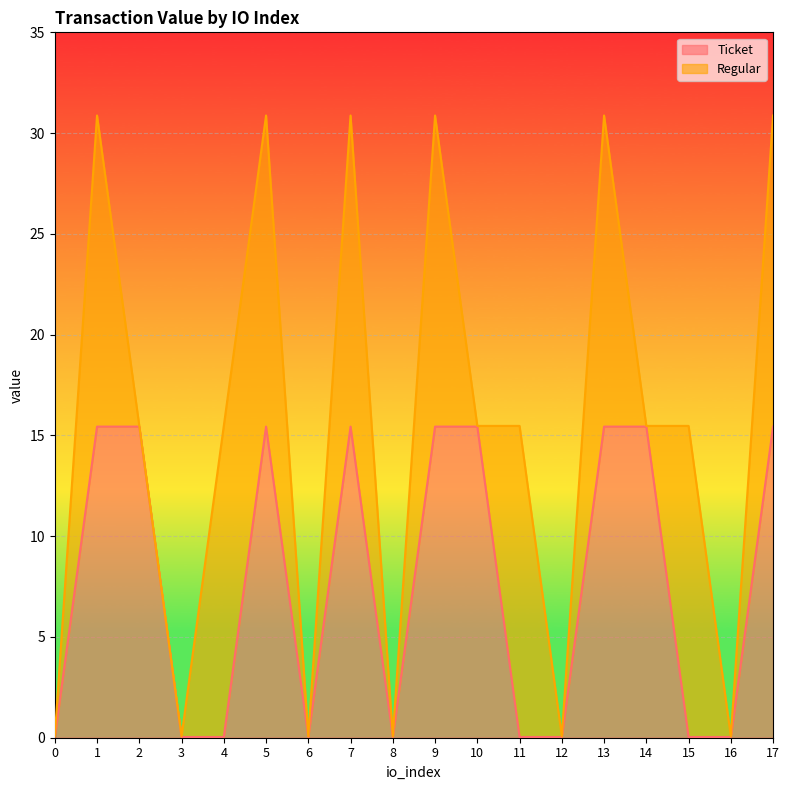

List the labels in order of value, largest first.

1, 2, 5, 7, 9, 10, 13, 14, 17, 0, 3, 4, 6, 8, 11, 12, 15, 16